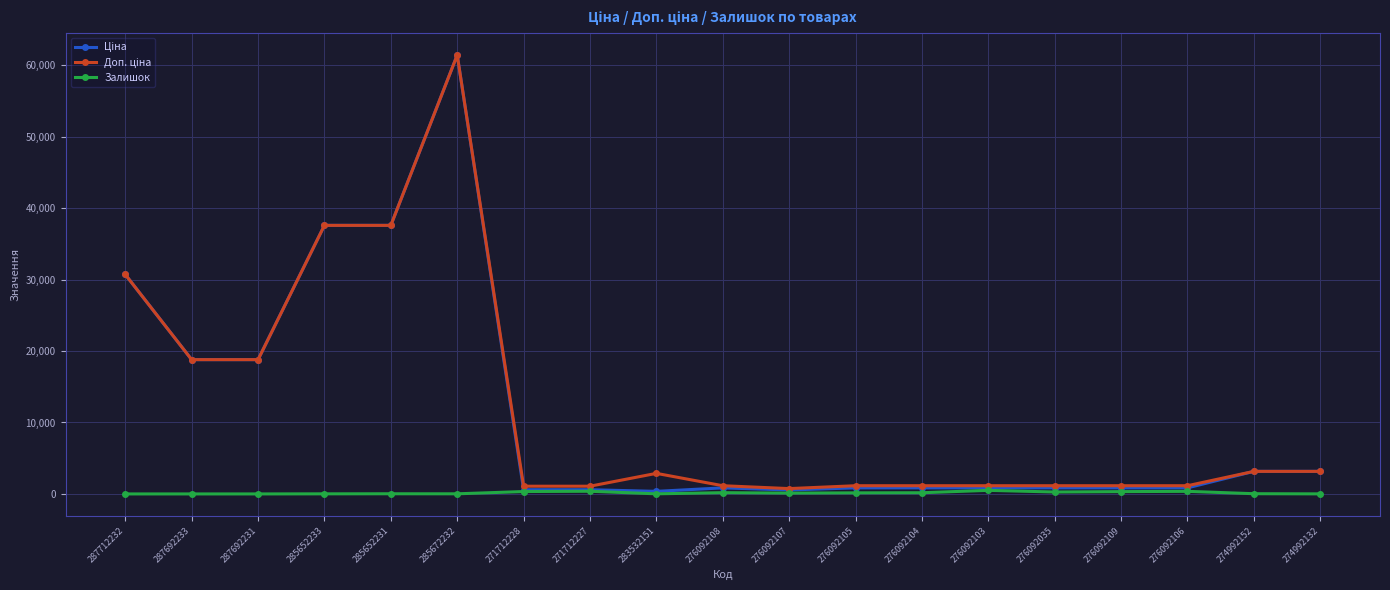

Is it true that Залишок equals 16.0 at 285672232?

True